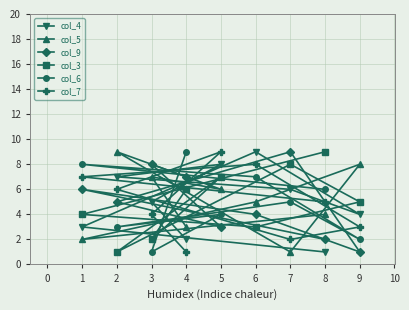

Is the value of col_5 at 7 greater than the value of col_6 at 4?

No